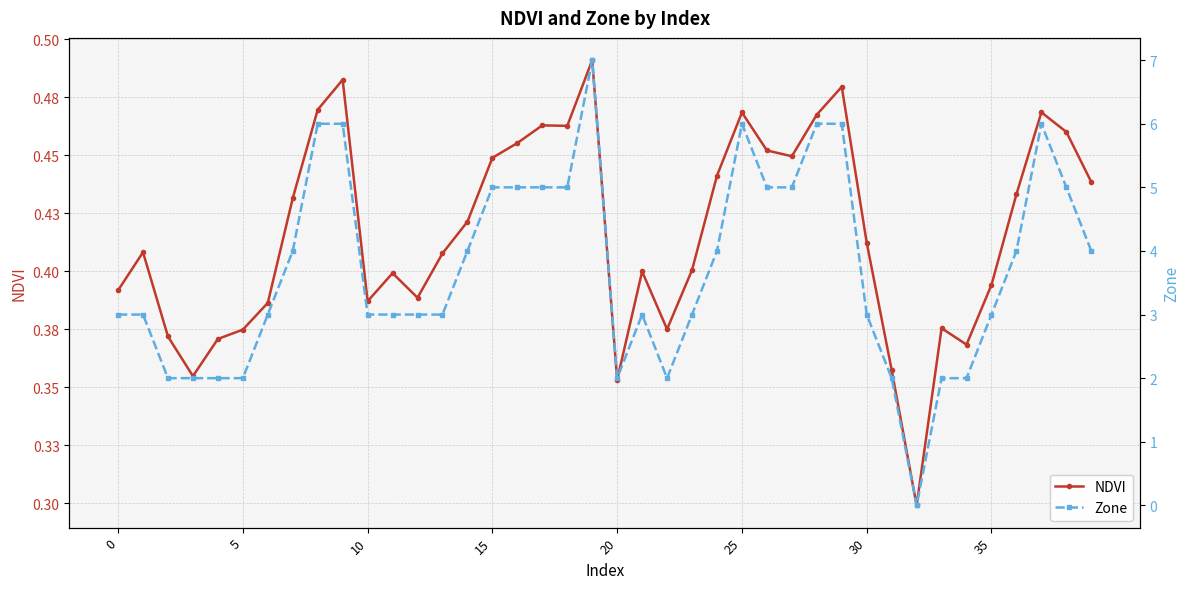

Which category has the highest value in the NDVI series?

19